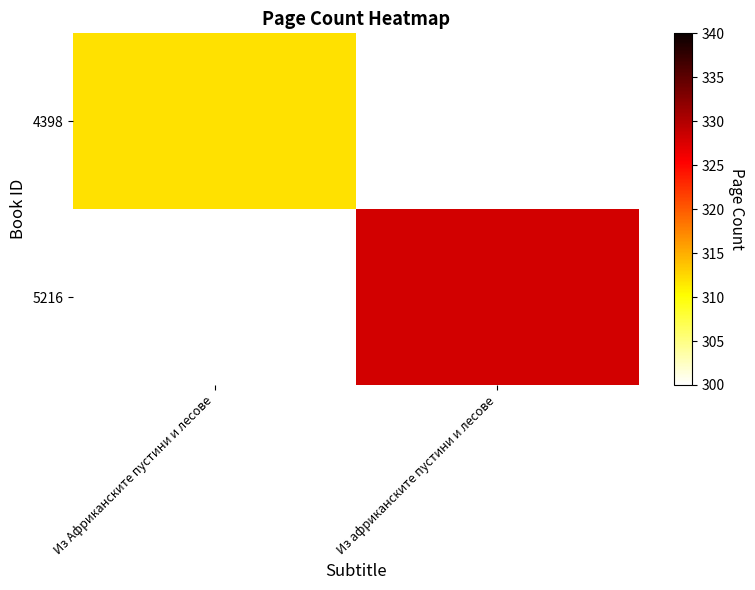

At which label is 4398 closest to 312?

Из Африканските пустини и лесове